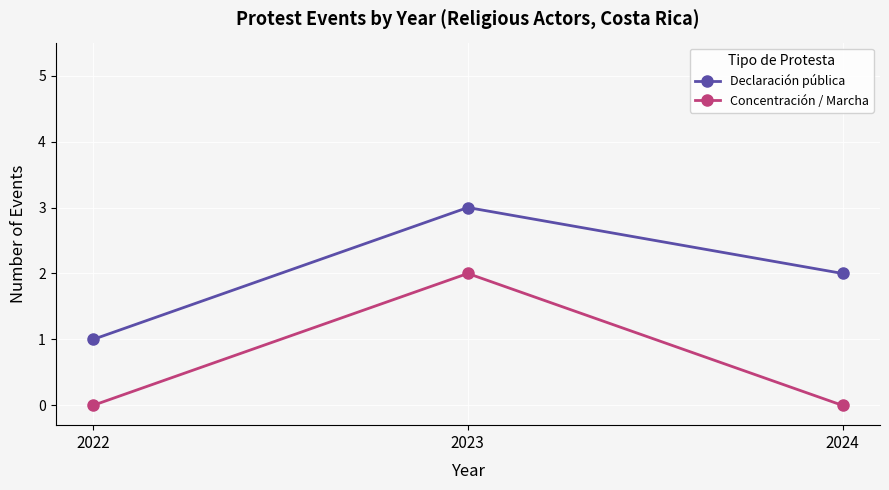

Rank the series by their average value, from lowest to highest.

Concentración / Marcha, Declaración pública